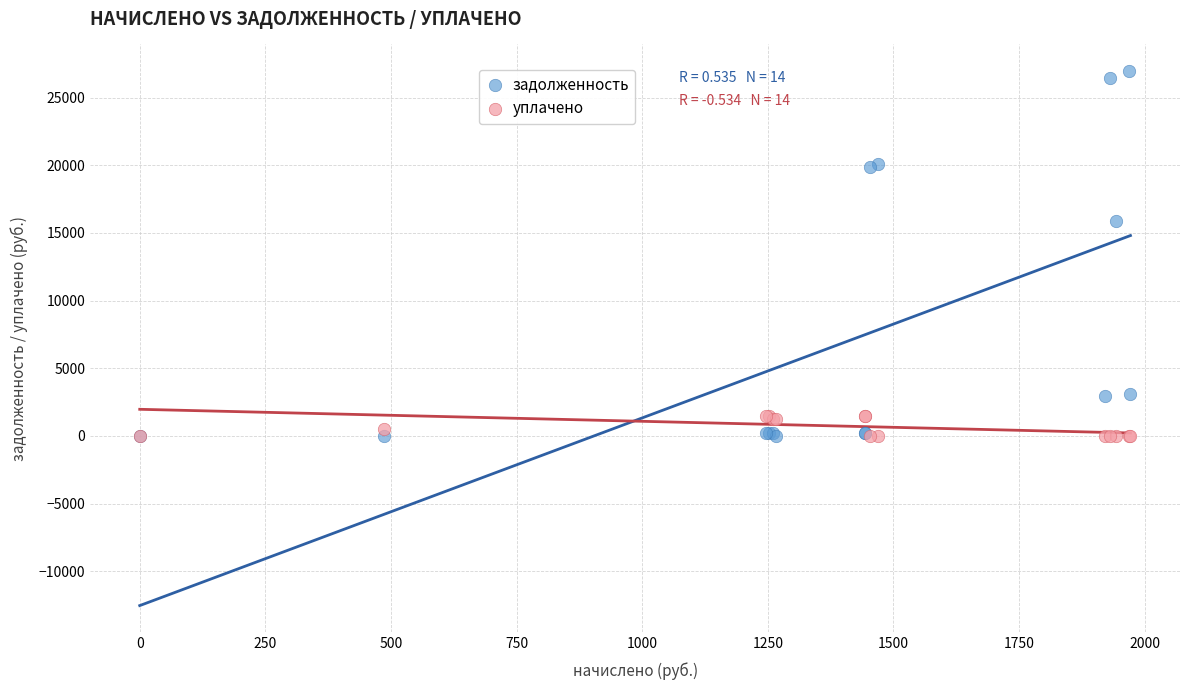

Which series has the widest spread of Y values?

задолженность